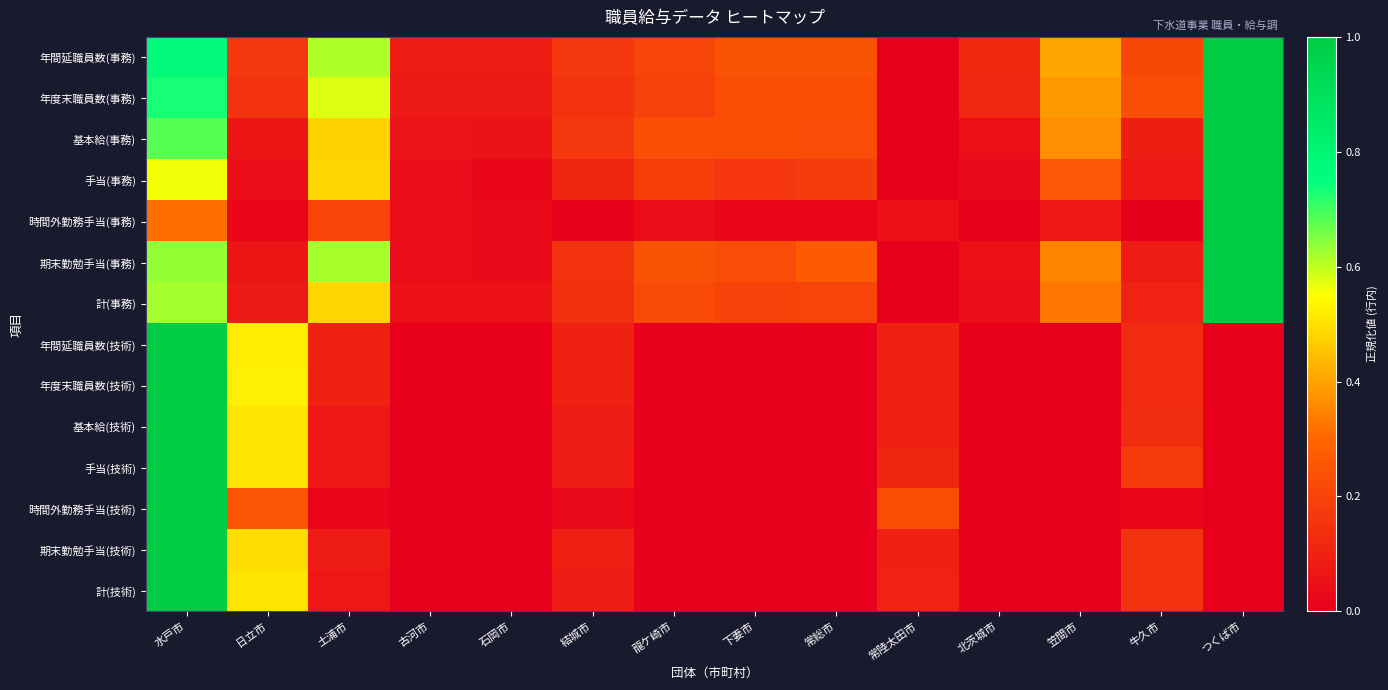

Rank the series by their maximum value, from highest to lowest.

年間延職員数(事務), 年度末職員数(事務), 基本給(事務), 手当(事務), 時間外勤務手当(事務), 期末勤勉手当(事務), 計(事務), 年間延職員数(技術), 年度末職員数(技術), 基本給(技術), 手当(技術), 時間外勤務手当(技術), 期末勤勉手当(技術), 計(技術)